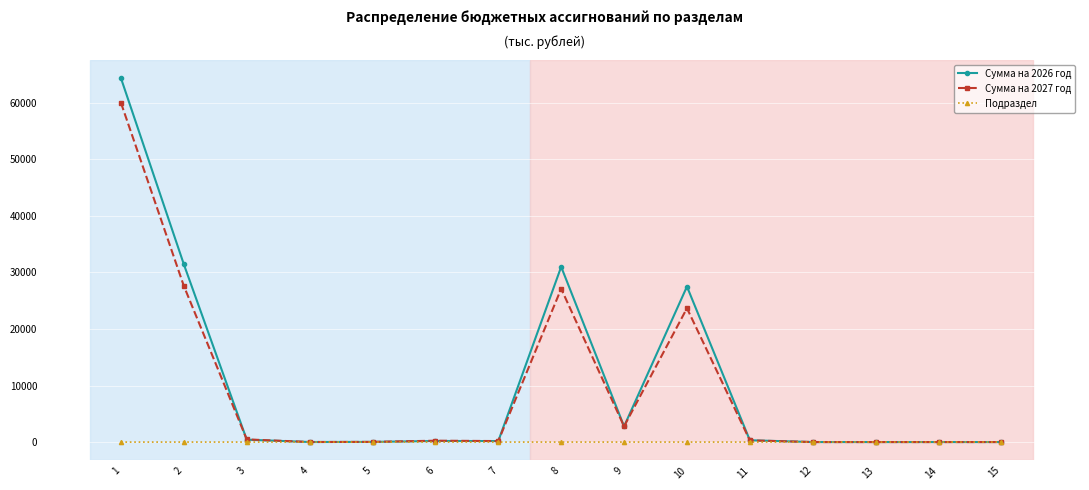

Where do Сумма на 2027 год and Сумма на 2026 год first cross each other?

2 and 3